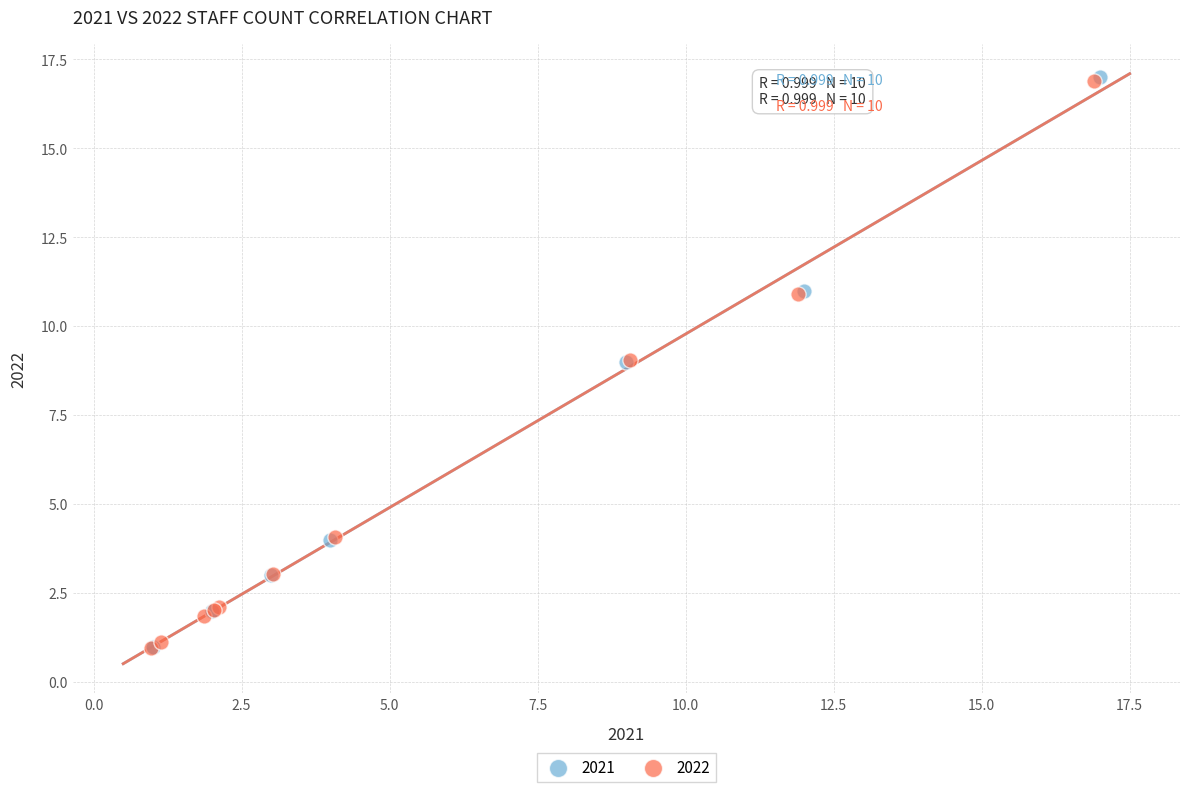

Which series has the largest Y range (max minus min)?

2021